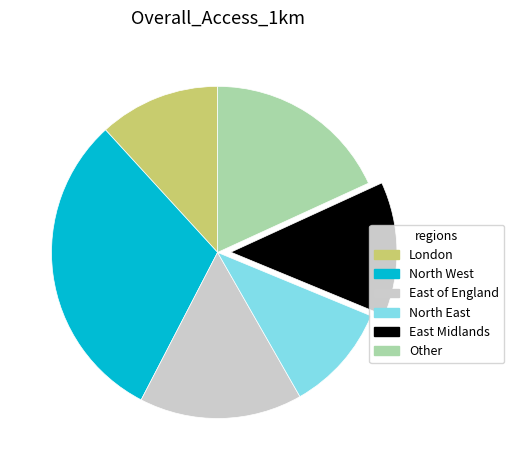

Approximately how many times larger is the value at North East compared to East of England?

0.7